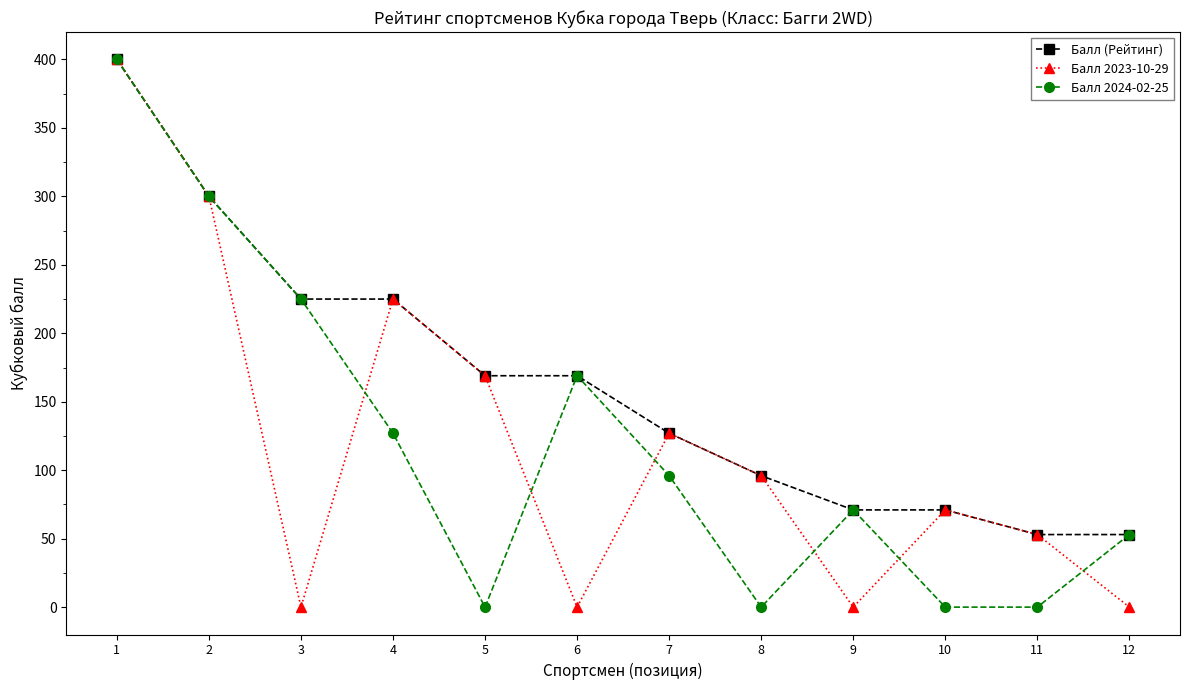

At which category is the sum across all series the highest?

1